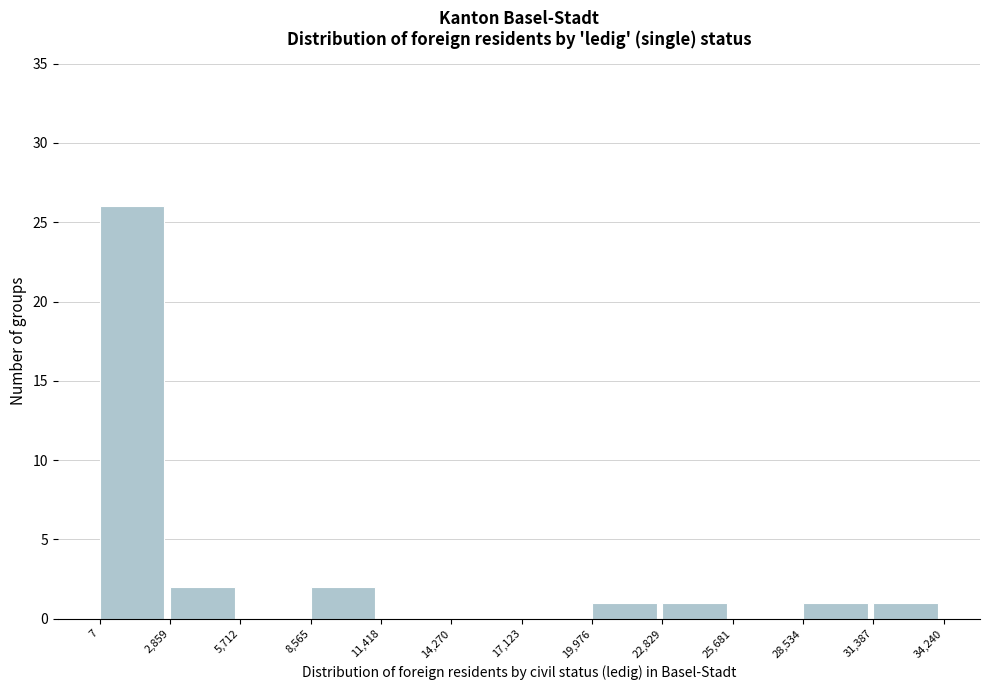

Which range on the x-axis has the tallest bar?

7 to 2,859